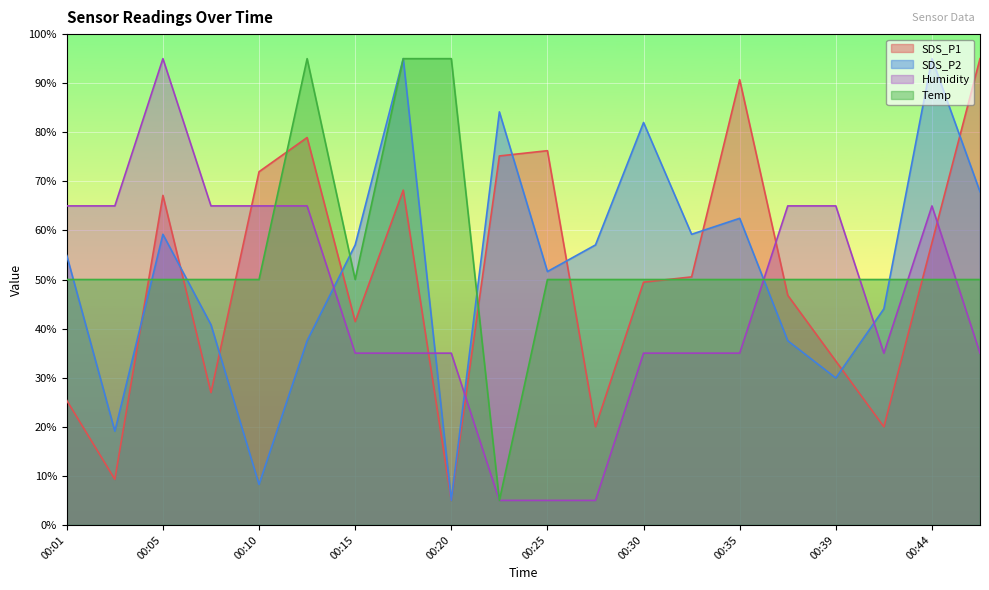

How many values in the SDS_P1 series exceed 50?

10